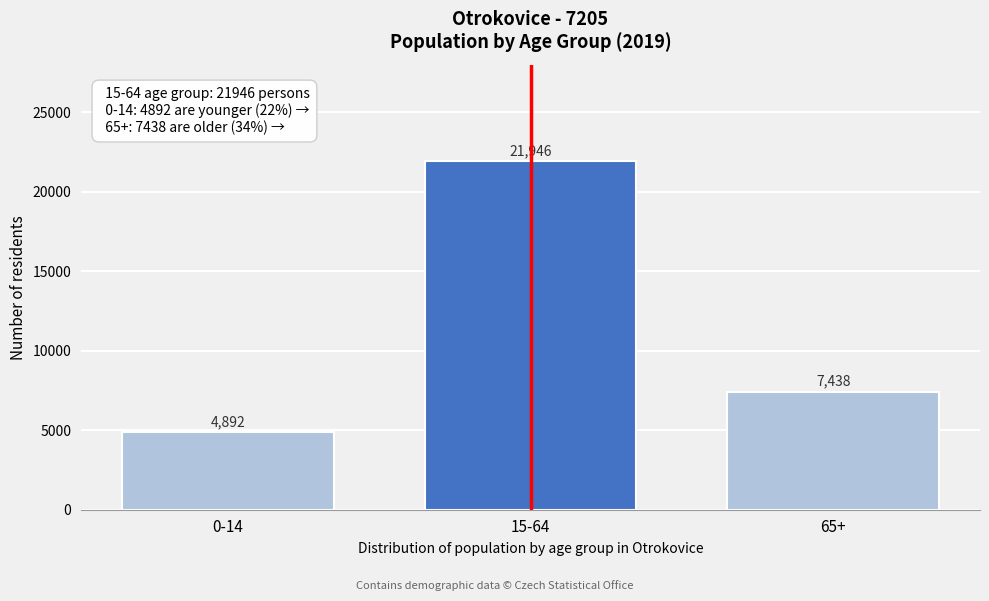

Reading left to right, list all the values displayed in this chart.

0-14=4892	15-64=21946	65+=7438